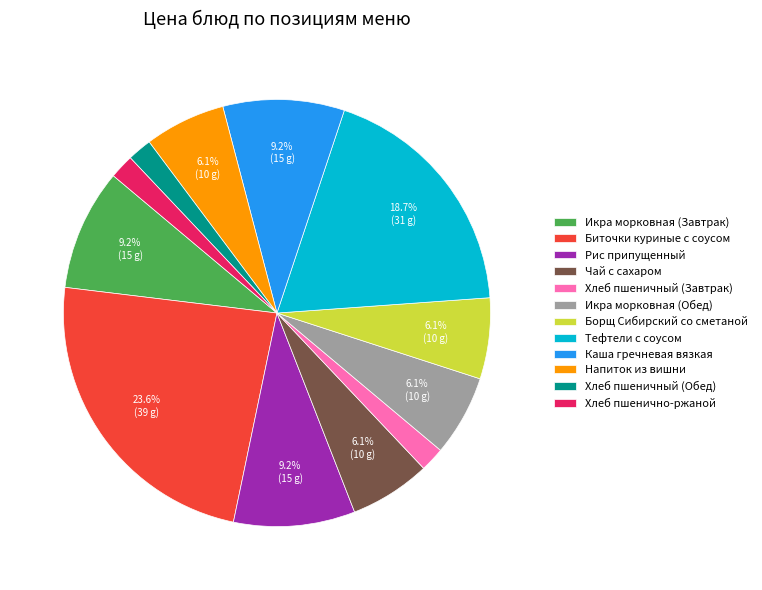

Is it true that Икра морковная (Завтрак) is 9% of the pie?

True